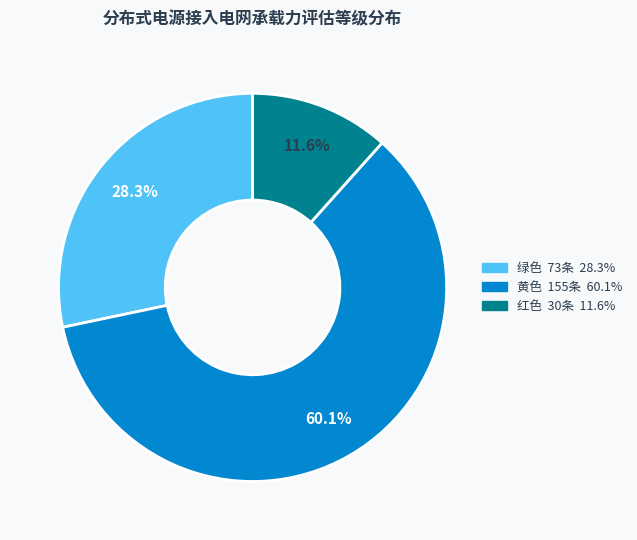

Count the number of slices in the pie.

3